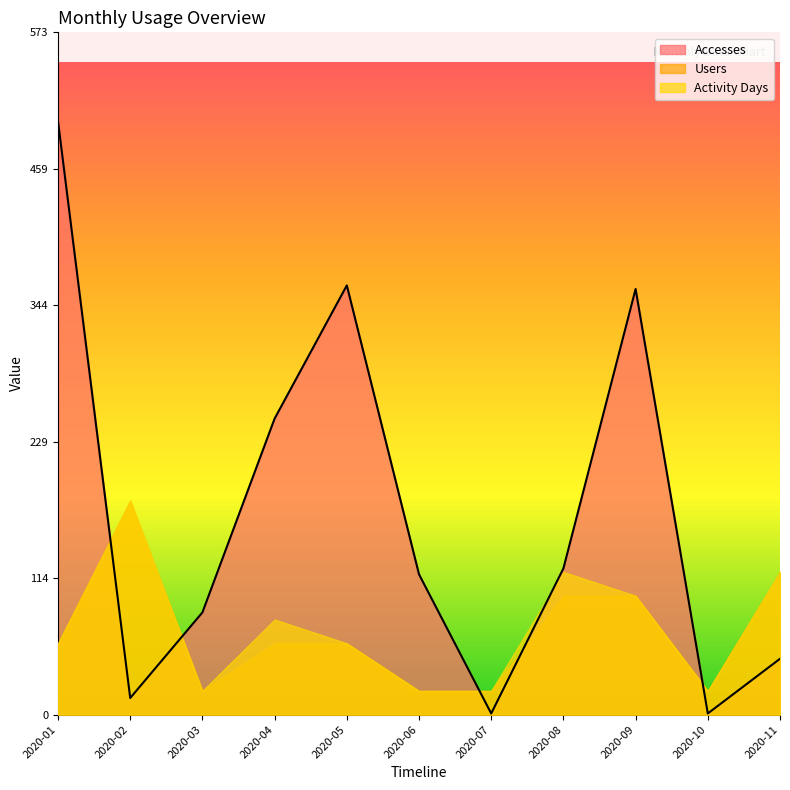

Which series has the widest spread of values?

Accesses